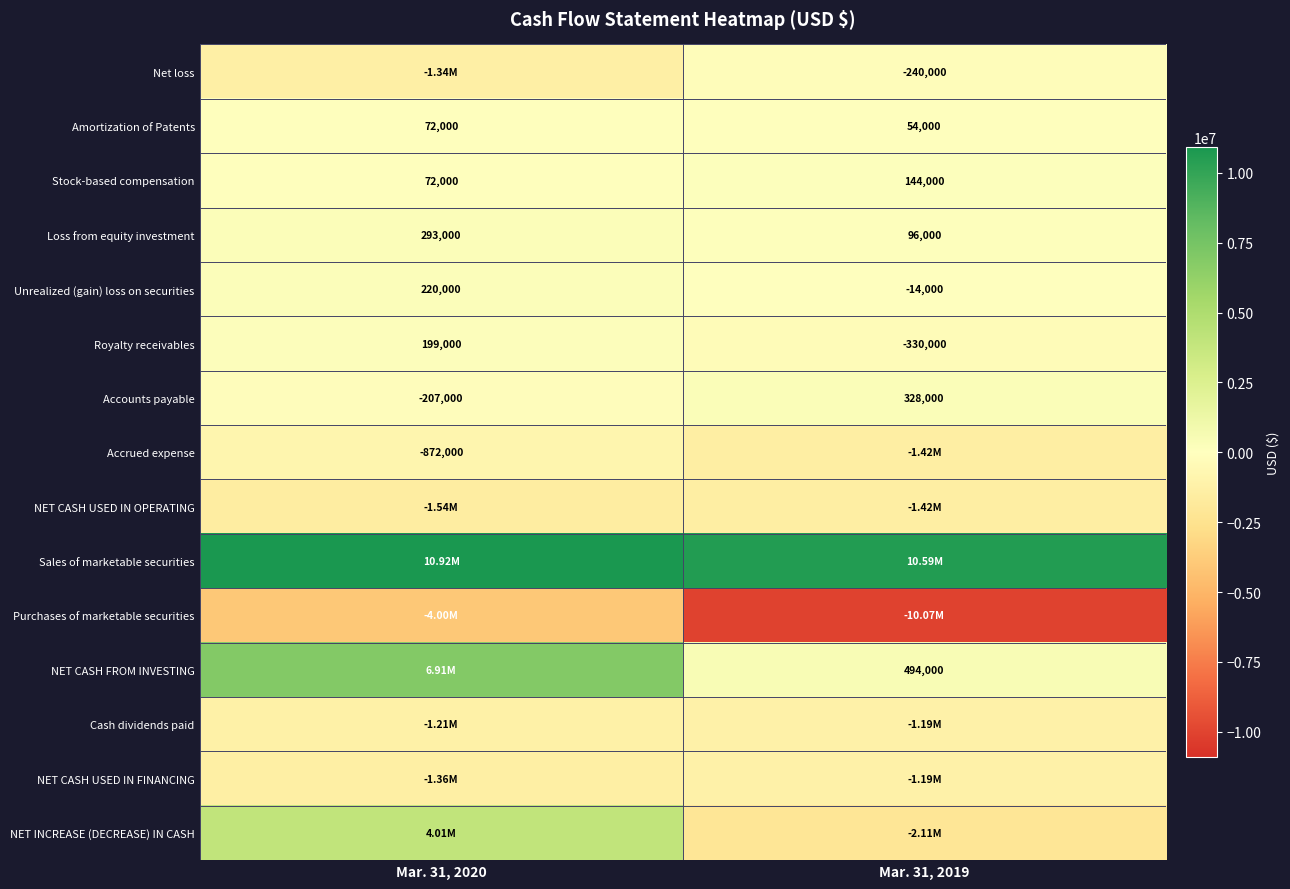

How many series are shown in this chart?

15